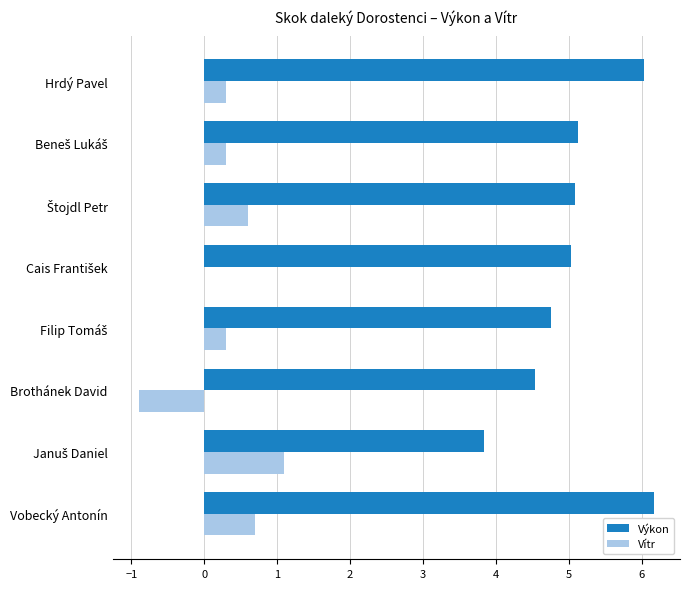

The value of Vítr at Brothánek David is -0.9. True or false?

True